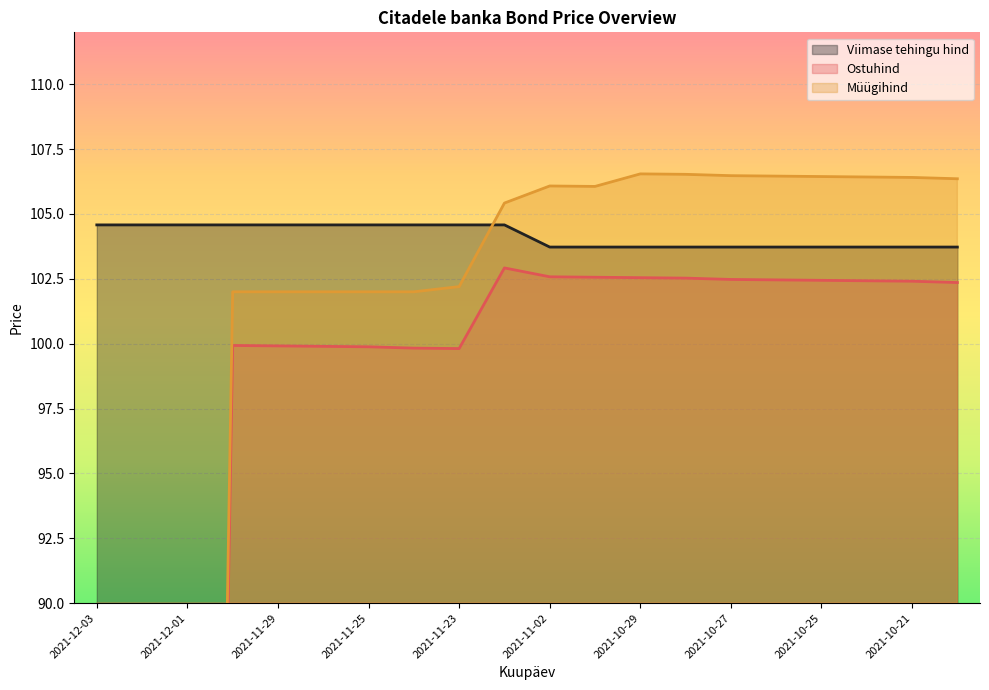

At which label is Viimase tehingu hind closest to 104?

2021-11-02